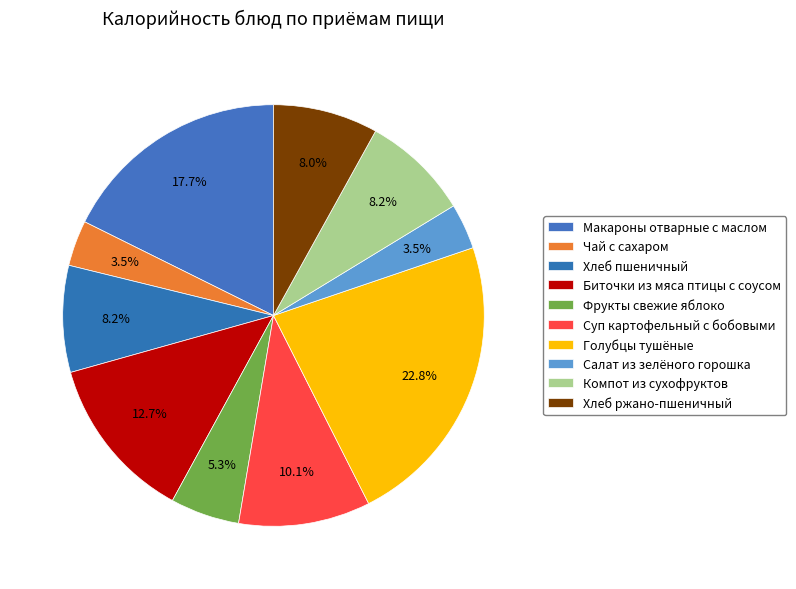

To the nearest percent, what is the average slice percentage?

10%